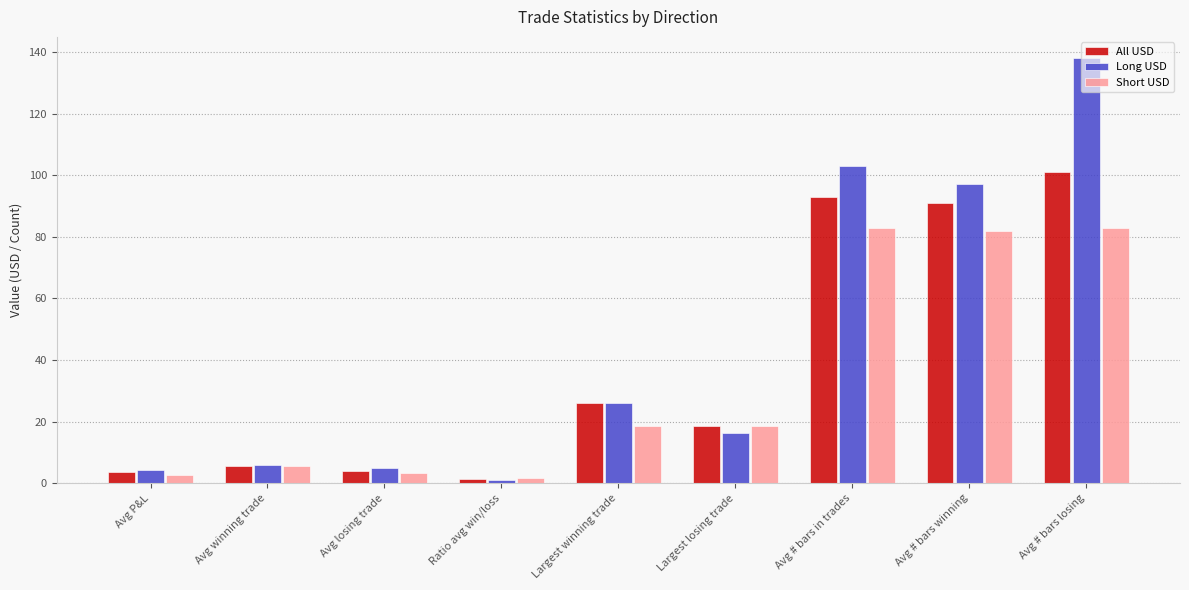

What position from the left is Avg # bars winning?

8